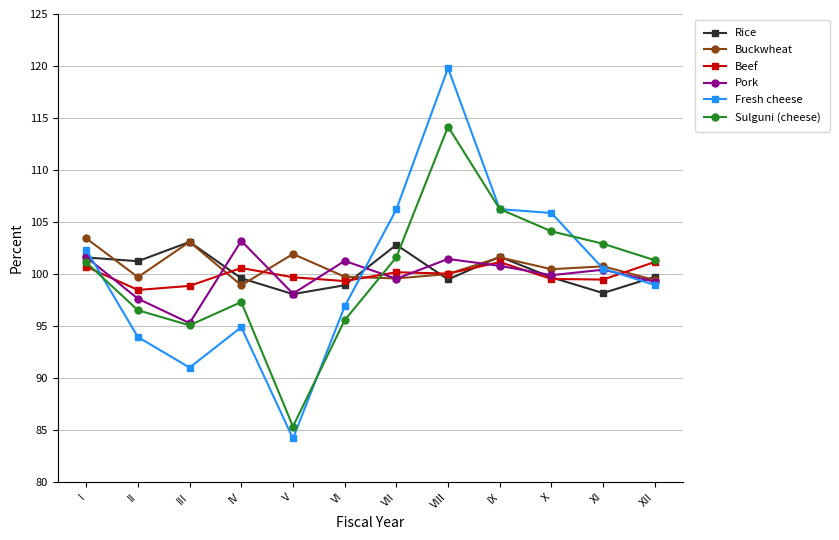

What is the value of the Fresh cheese point at the 2nd from the left?

94.0